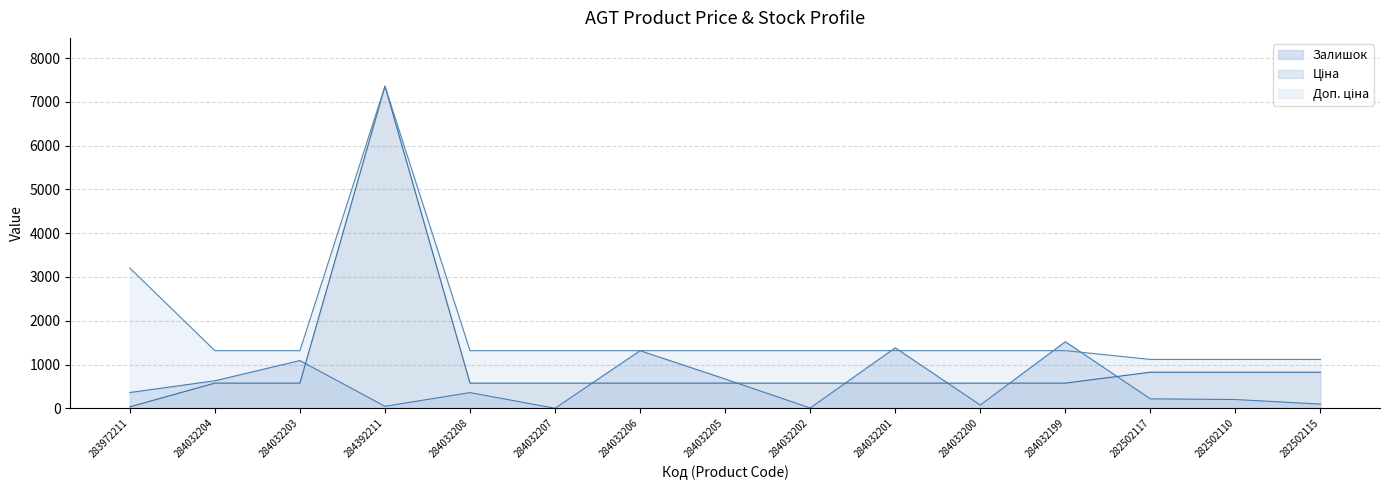

At which category does Залишок reach its first local peak?

284032203